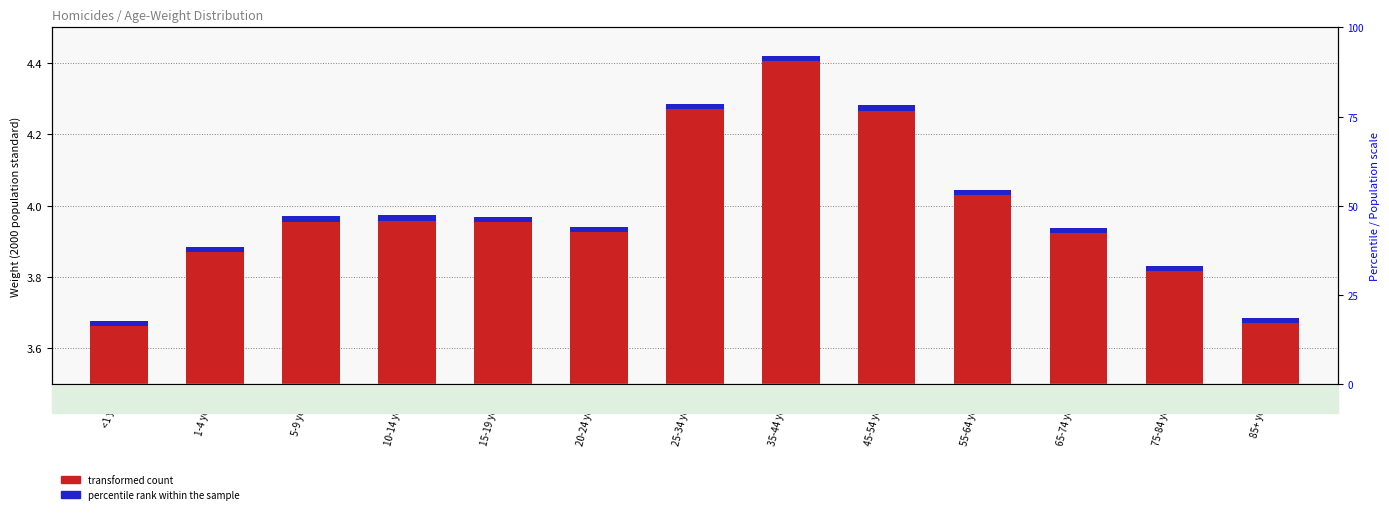

Reading right to left, transcribe all the data shown in this chart.

transformed count: 85+ years=3.7	75-84 years=3.8	65-74 years=3.9	55-64 years=4.0	45-54 years=4.3	35-44 years=4.4	25-34 years=4.3	20-24 years=3.9	15-19 years=4.0	10-14 years=4.0	5-9 years=4.0	1-4 years=3.9	<1 year=3.7
percentile rank within the sample: 85+ years=0.0	75-84 years=0.0	65-74 years=0.0	55-64 years=0.0	45-54 years=0.0	35-44 years=0.0	25-34 years=0.0	20-24 years=0.0	15-19 years=0.0	10-14 years=0.0	5-9 years=0.0	1-4 years=0.0	<1 year=0.0